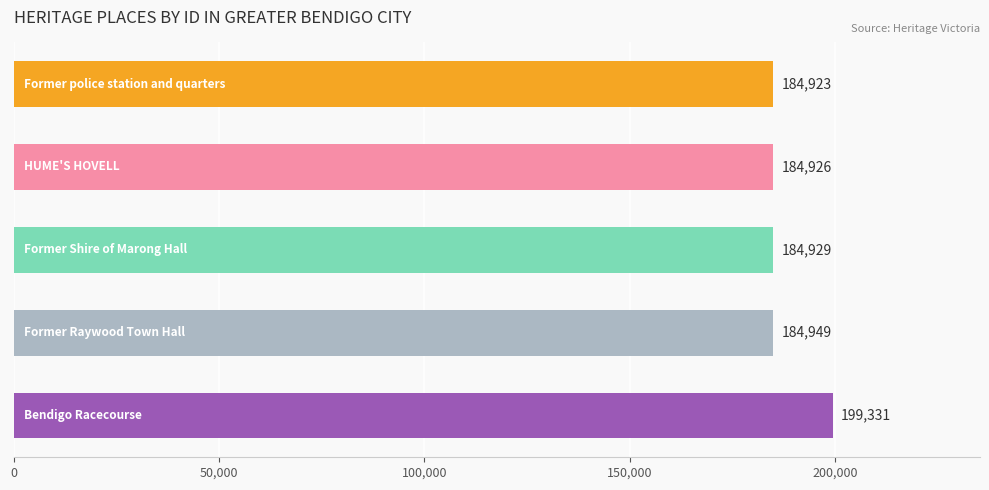

What is the value of the 1st bar from the top?

184923